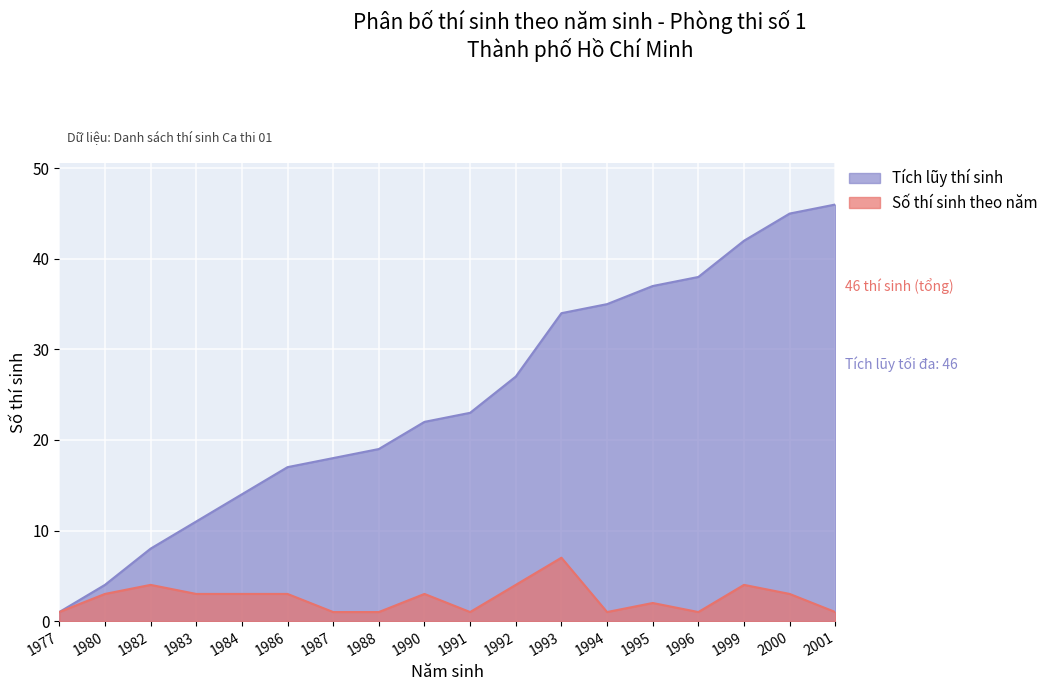

Which series has the widest spread of values?

Tích lũy thí sinh